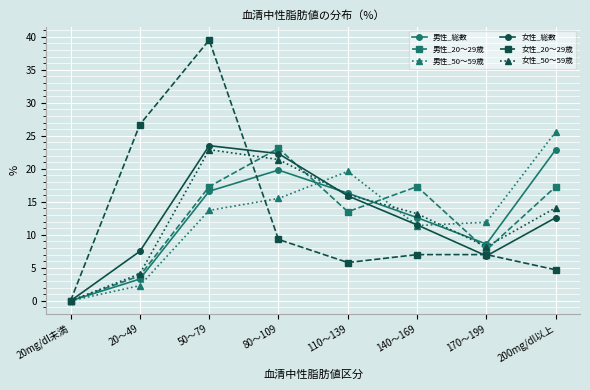

What is the greatest value displayed?

39.5